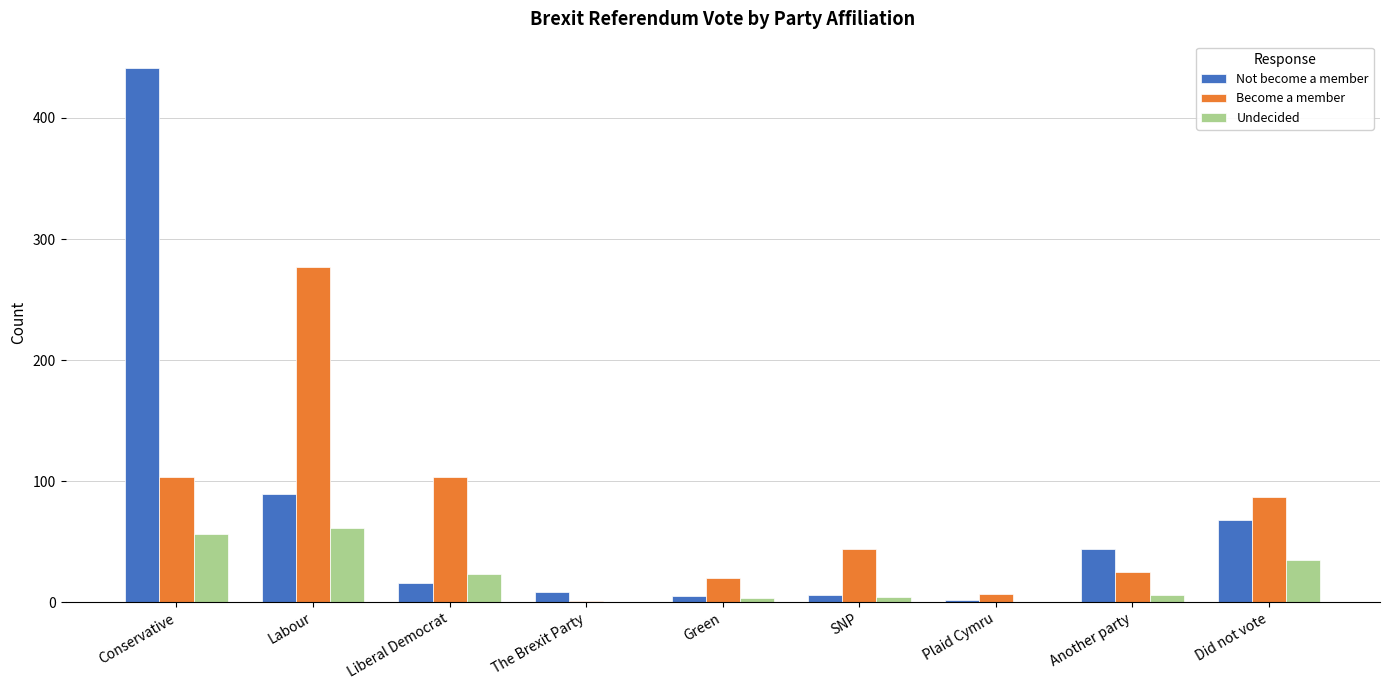

The value of Undecided at The Brexit Party is -26. True or false?

False